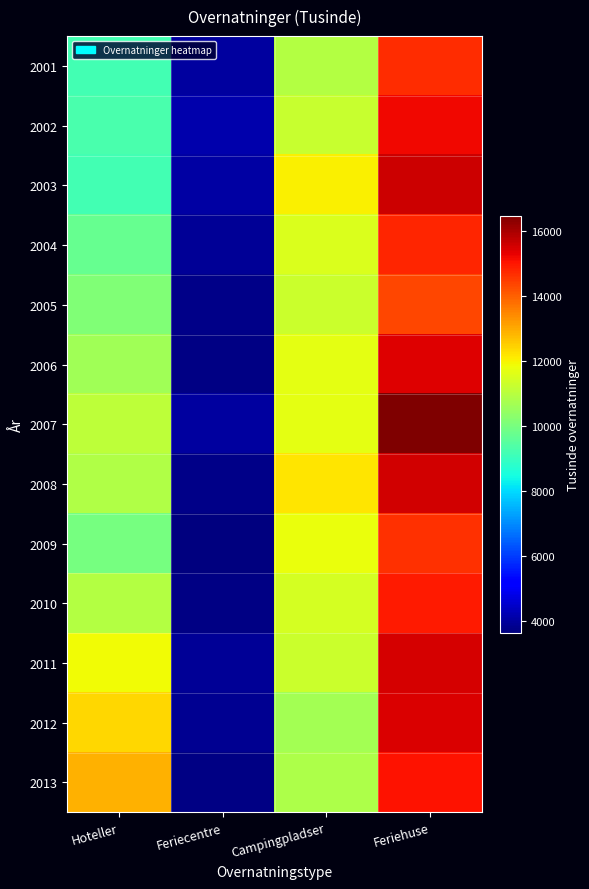

Which series has the widest spread of values?

2007